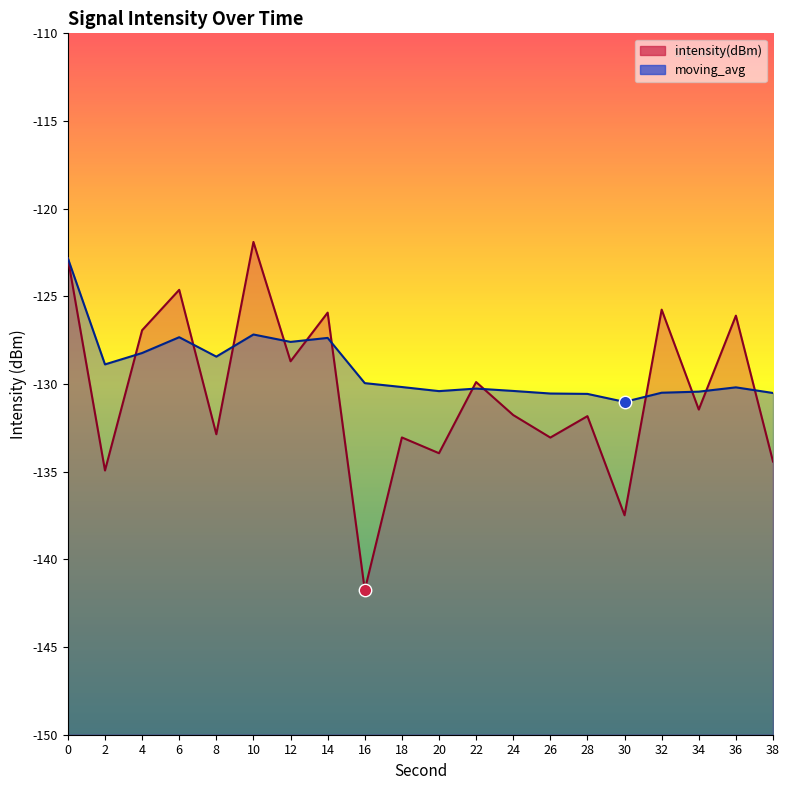

What are all the series names shown in the legend?

intensity(dBm), moving_avg